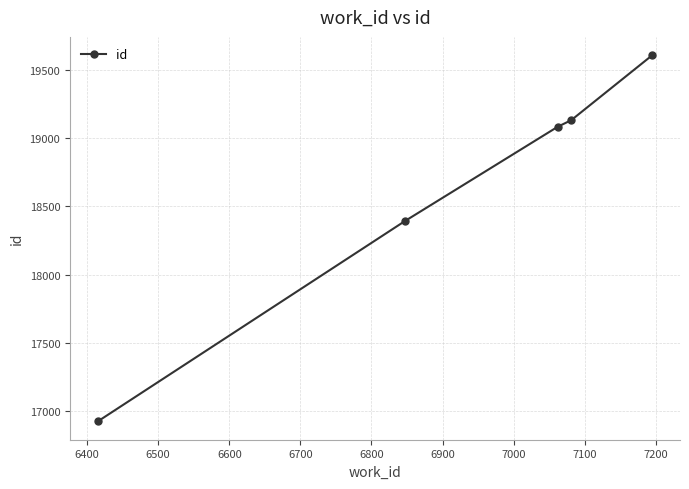

What is the value of the 5th point from the left?

19608